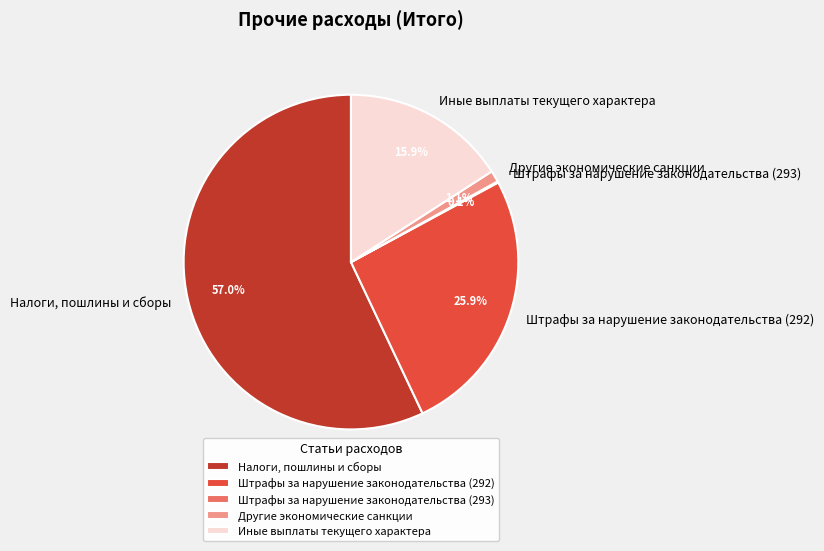

Is there any slice that represents more than half of the pie?

Yes